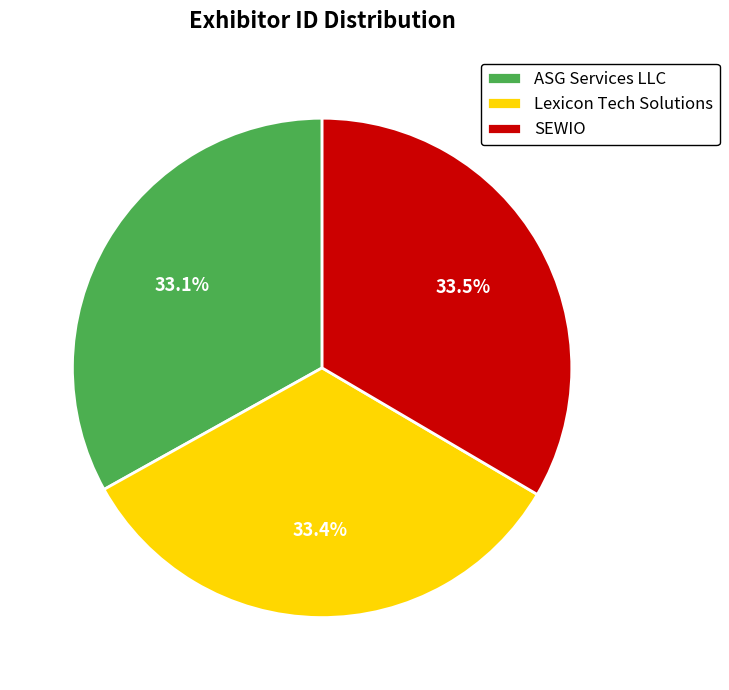

What is the ratio of the value at ASG Services LLC to the value at SEWIO?

1.0